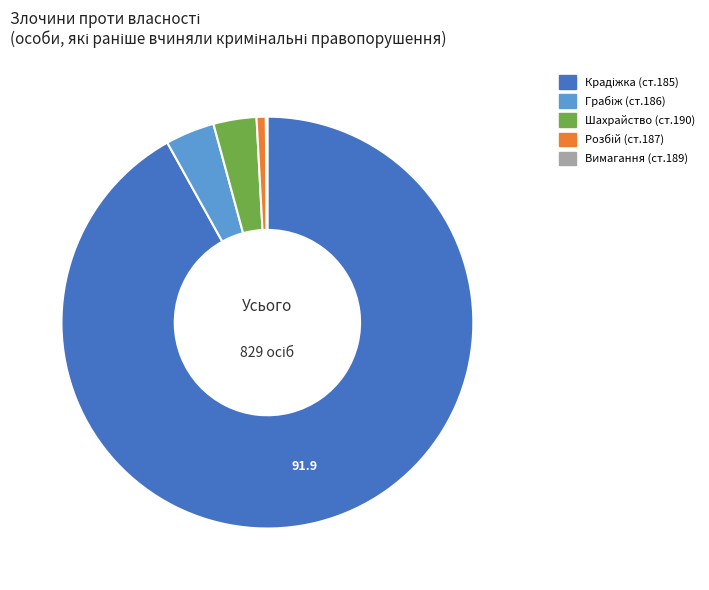

Is there any slice that represents more than half of the pie?

Yes